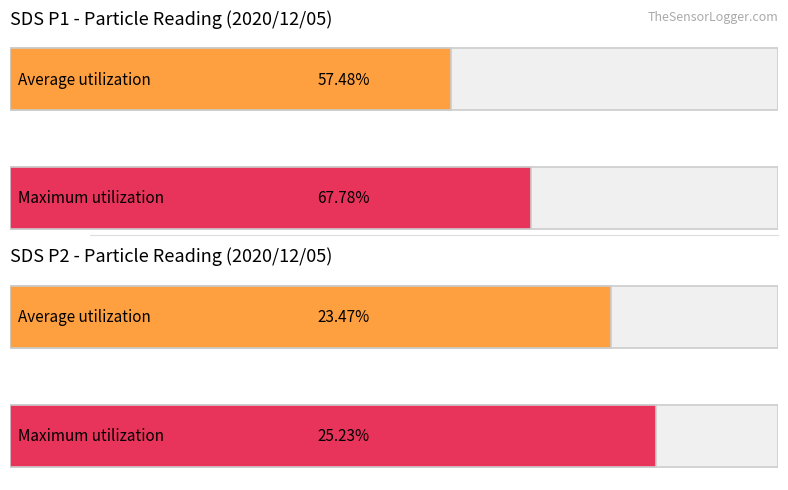

Which series has the largest total across all categories?

SDS_P1